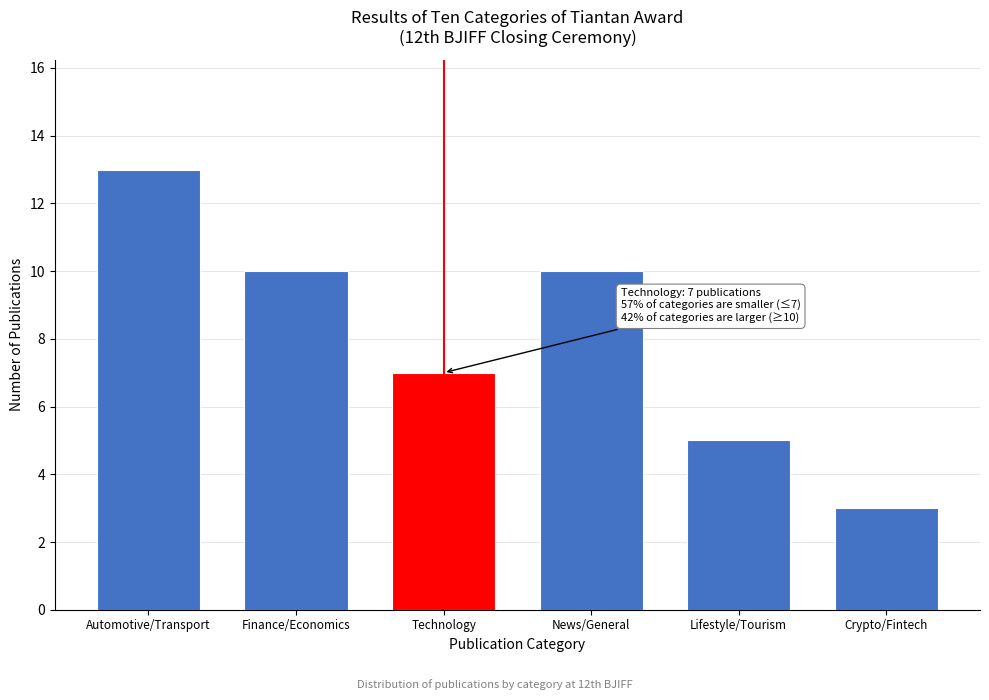

Reading right to left, extract all data points from this chart.

Crypto/Fintech=3	Lifestyle/Tourism=5	News/General=10	Technology=7	Finance/Economics=10	Automotive/Transport=13